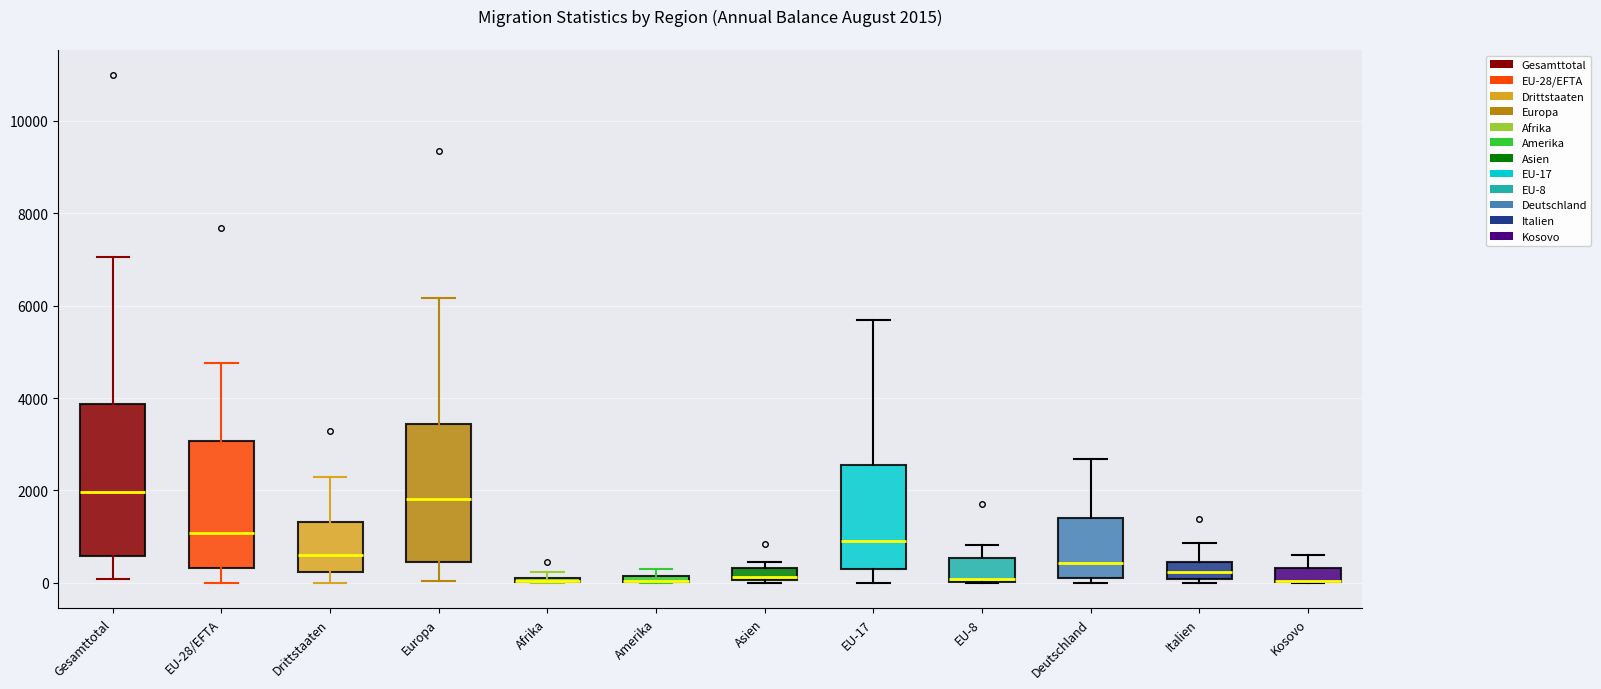

Which box is the tallest, from its lower edge to its upper edge?

Gesamttotal